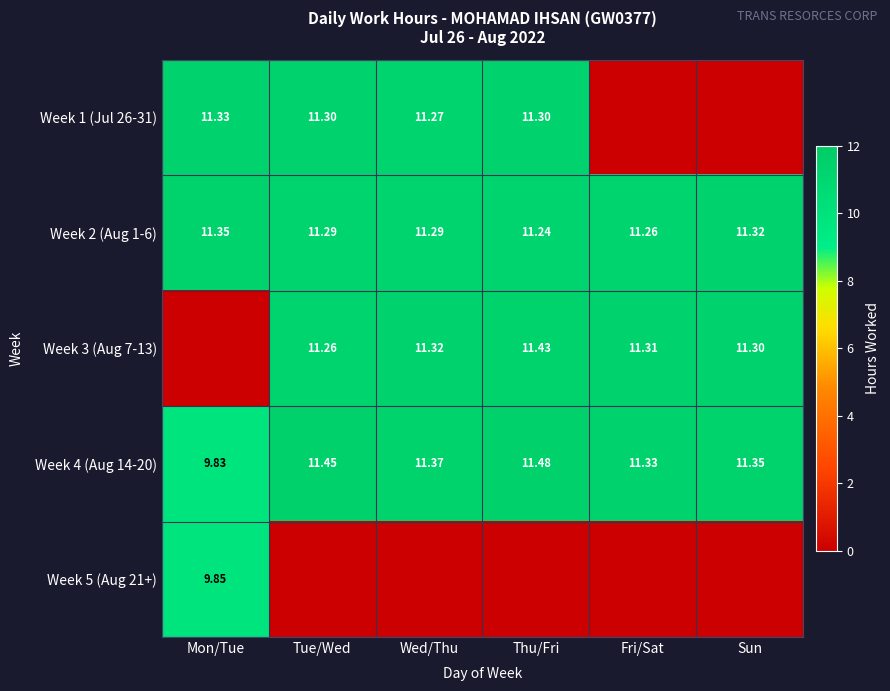

How many data points in Week 4 (Aug 14-20) are above 11?

5